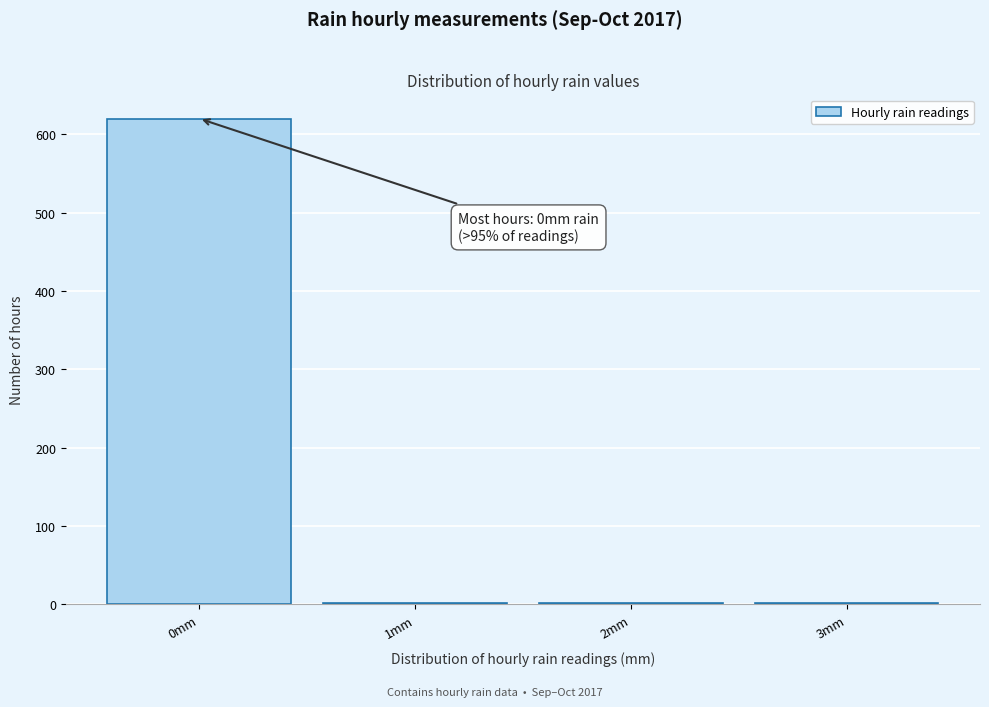

Over which range of the x-axis is the bar tallest?

-0.5 to 0.5